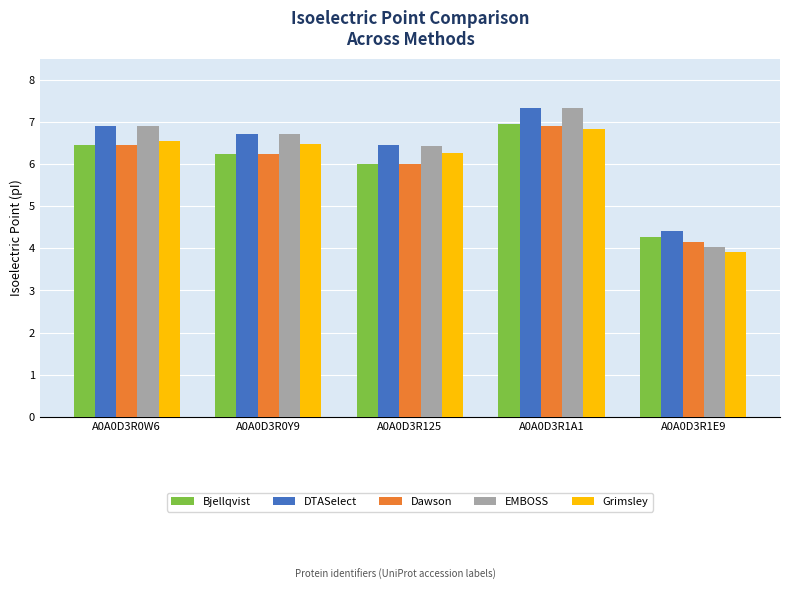

What is the value of the Grimsley bar at the 1st from the left?

6.5